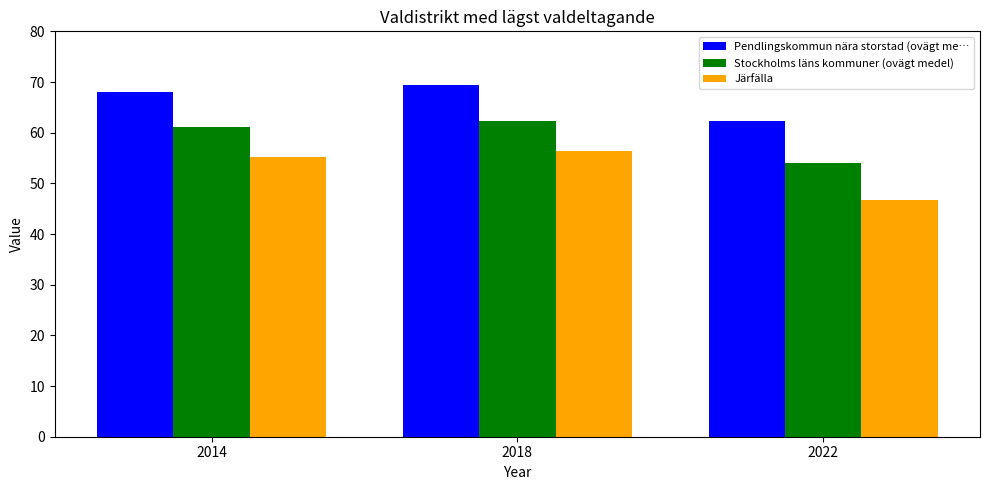

Reading left to right, transcribe all the data shown in this chart.

Pendlingskommun nära storstad (ovägt me…: 2014=68.1	2018=69.4	2022=62.3
Stockholms läns kommuner (ovägt medel): 2014=61.1	2018=62.4	2022=54.1
Järfälla: 2014=55.2	2018=56.4	2022=46.8